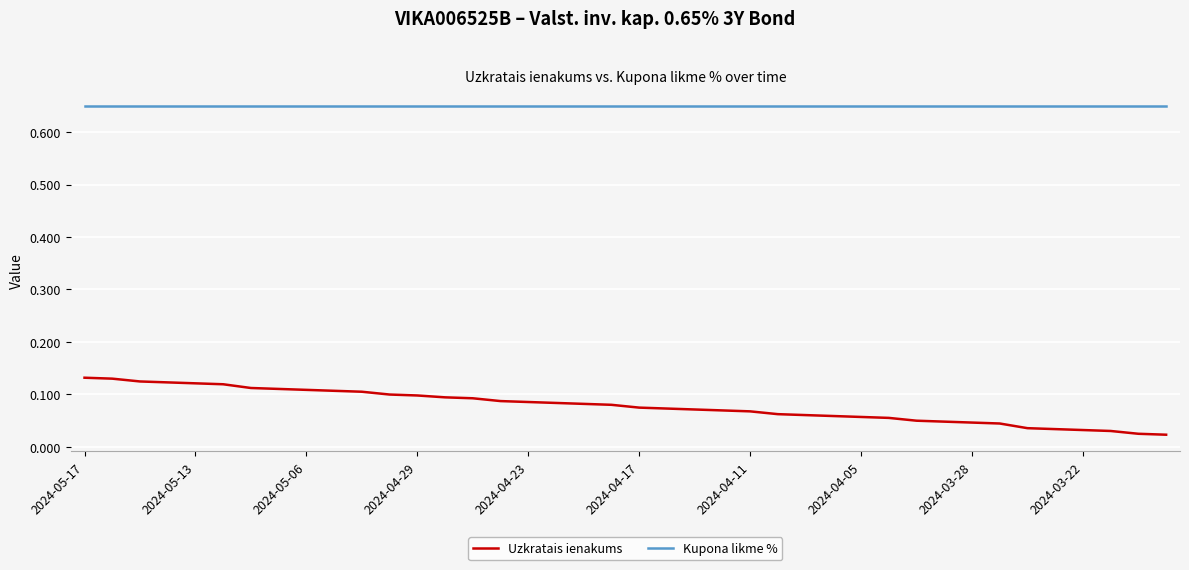

What are all the series names shown in the legend?

Uzkratais ienakums, Kupona likme %